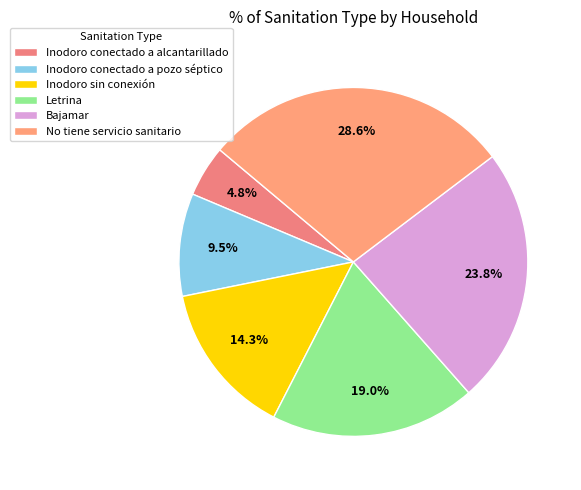

What percentage is the Letrina slice, to the nearest percent?

19%